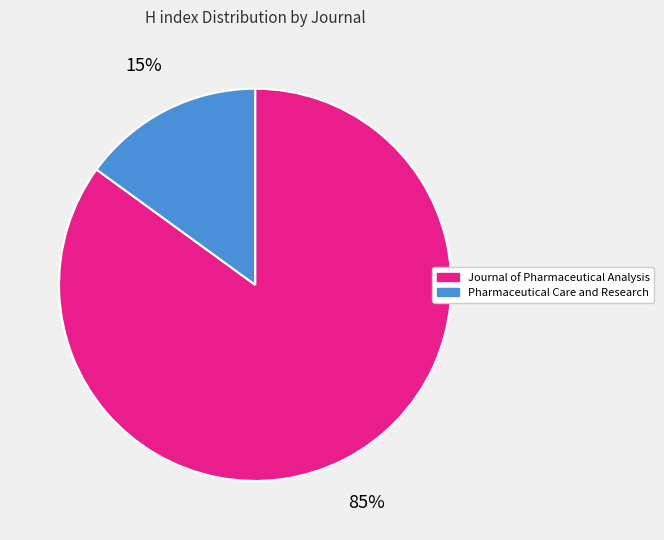

Rank the categories by value from lowest to highest.

Pharmaceutical Care and Research, Journal of Pharmaceutical Analysis